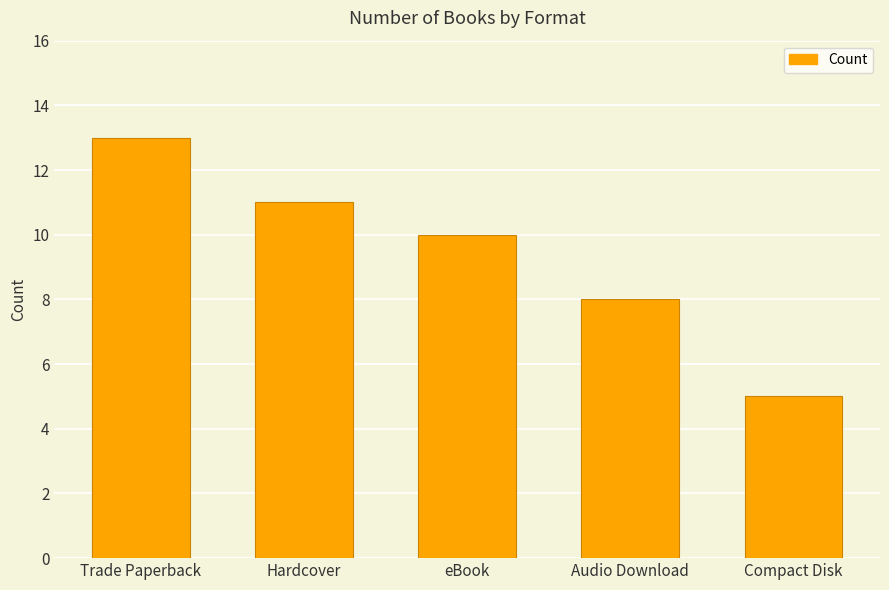

How many series are shown in this chart?

1